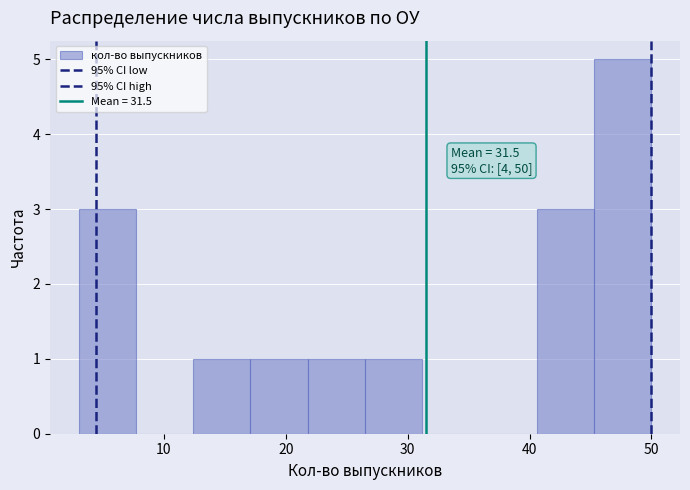

Which range on the x-axis has the tallest bar?

45.3 to 50.0